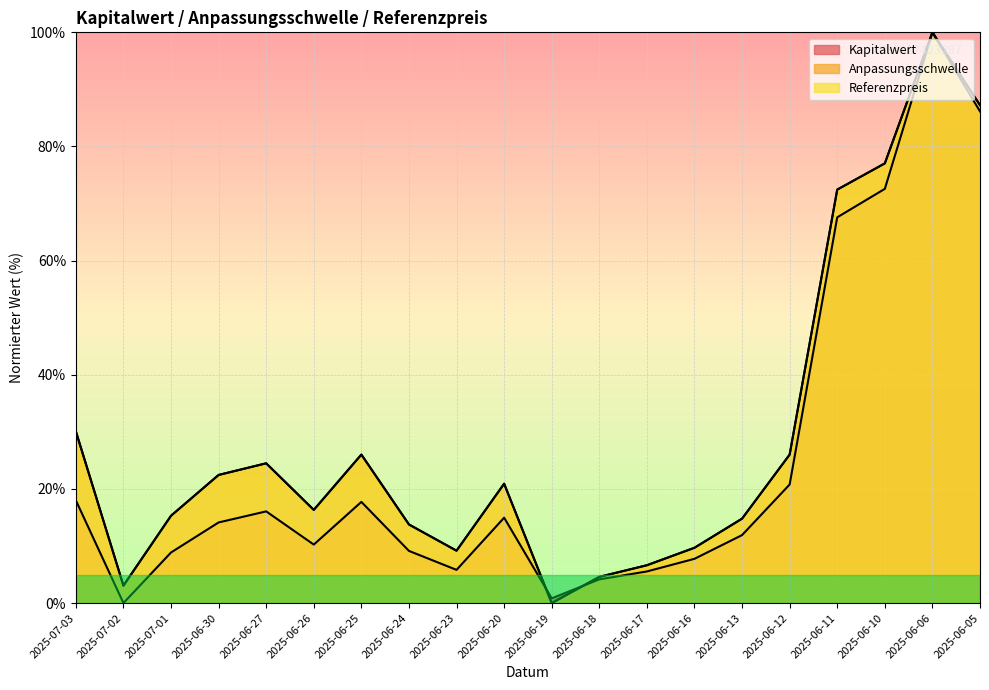

What is the difference between the Kapitalwert values at 2025-06-27 and 2025-06-13?

4.2